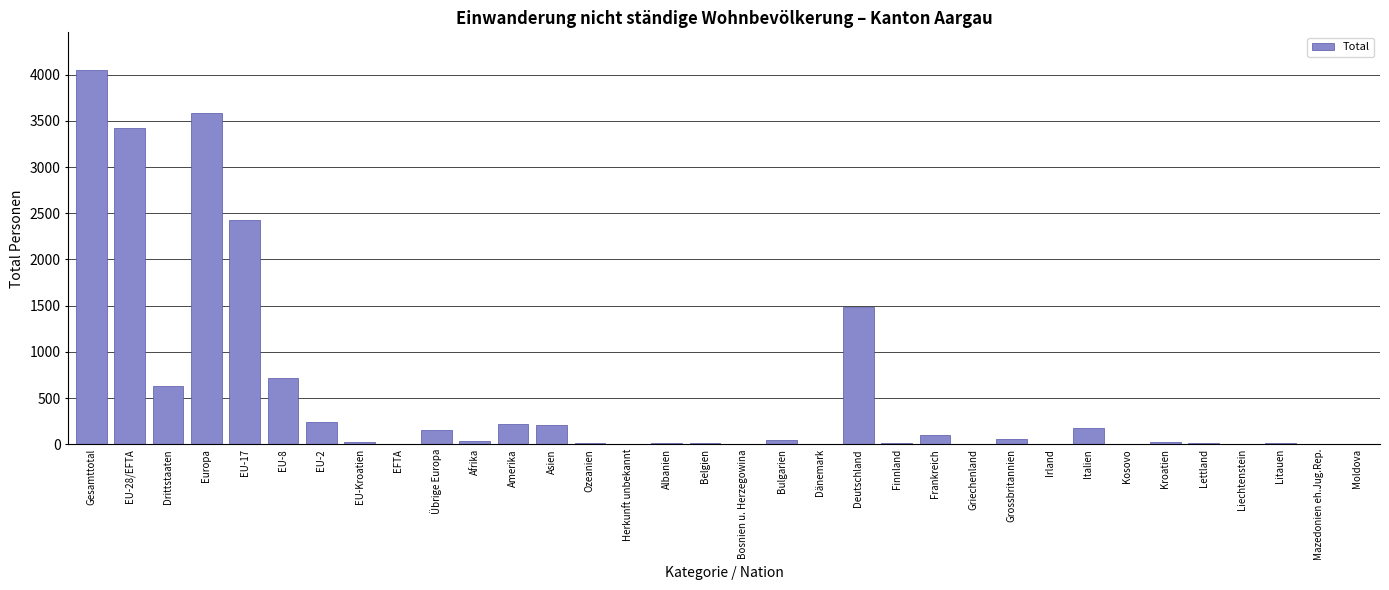

The chart shows a value of 628 at Drittstaaten. True or false?

True